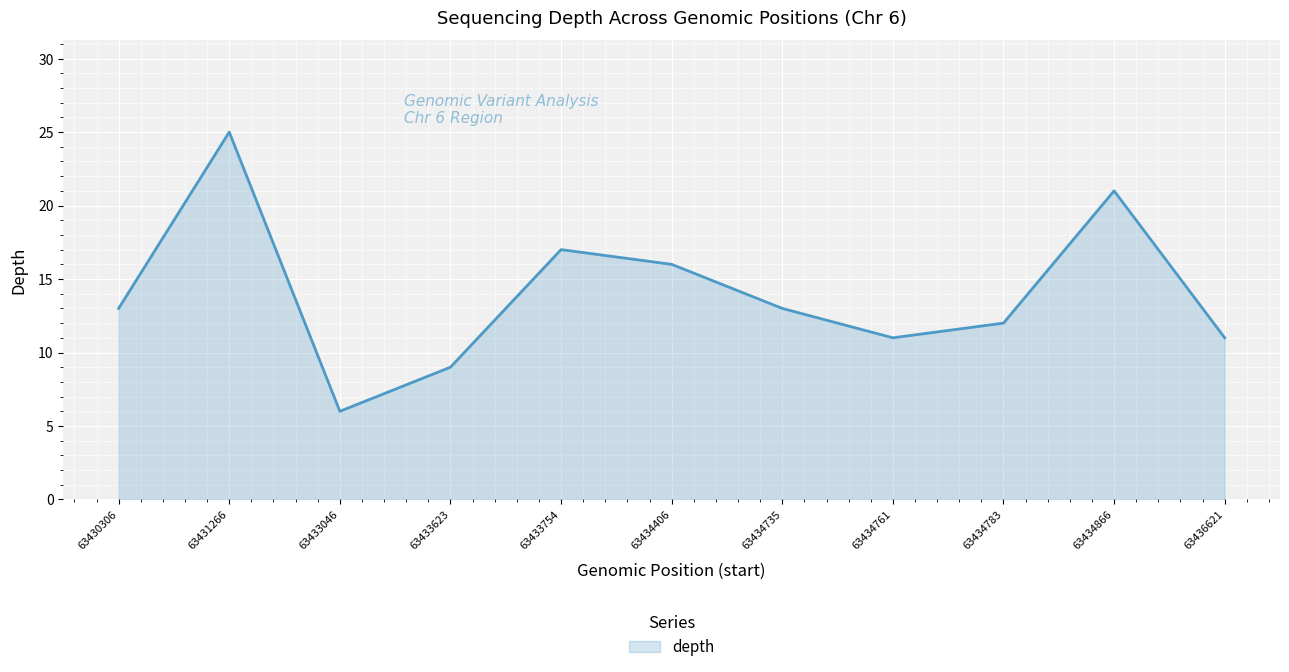

How many series are shown in this chart?

1